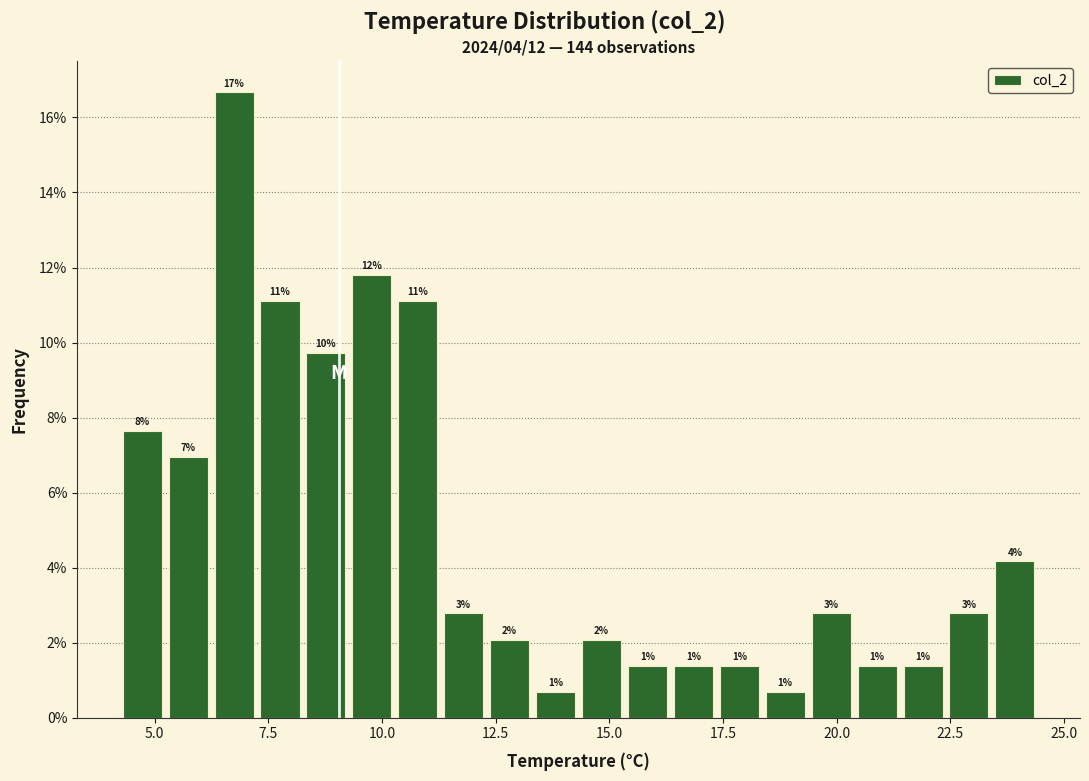

Read against the x-axis, roughly where is the centre of the tallest bar?

6.5